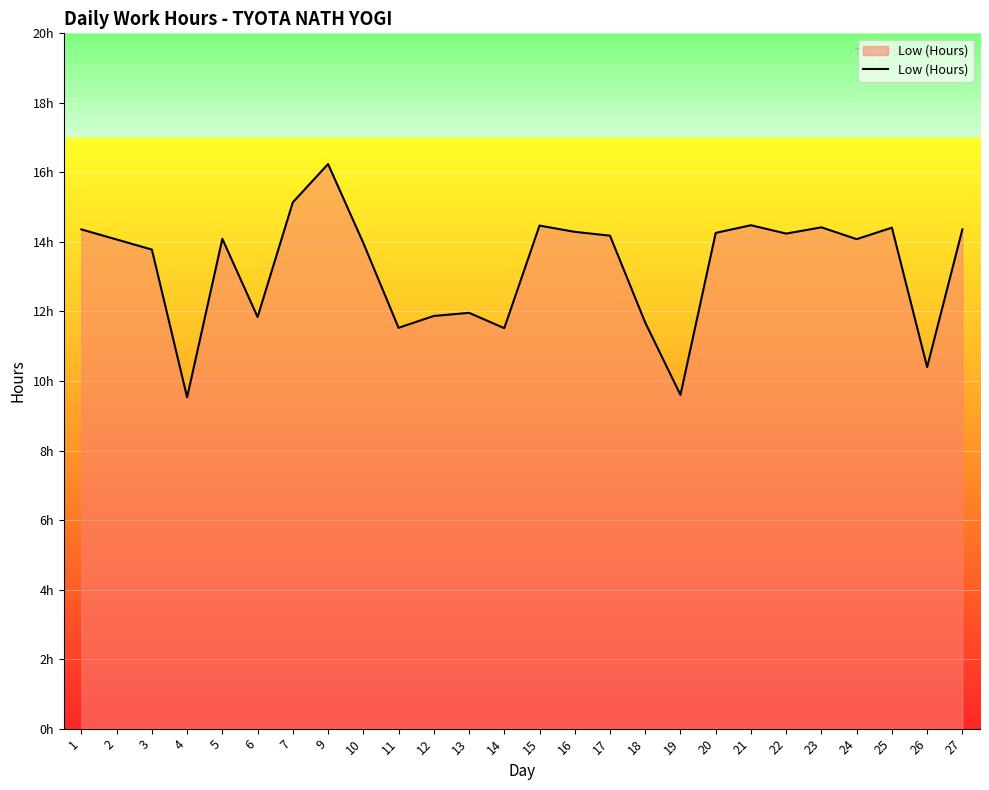

Does the chart display data point markers on the line(s)?

No